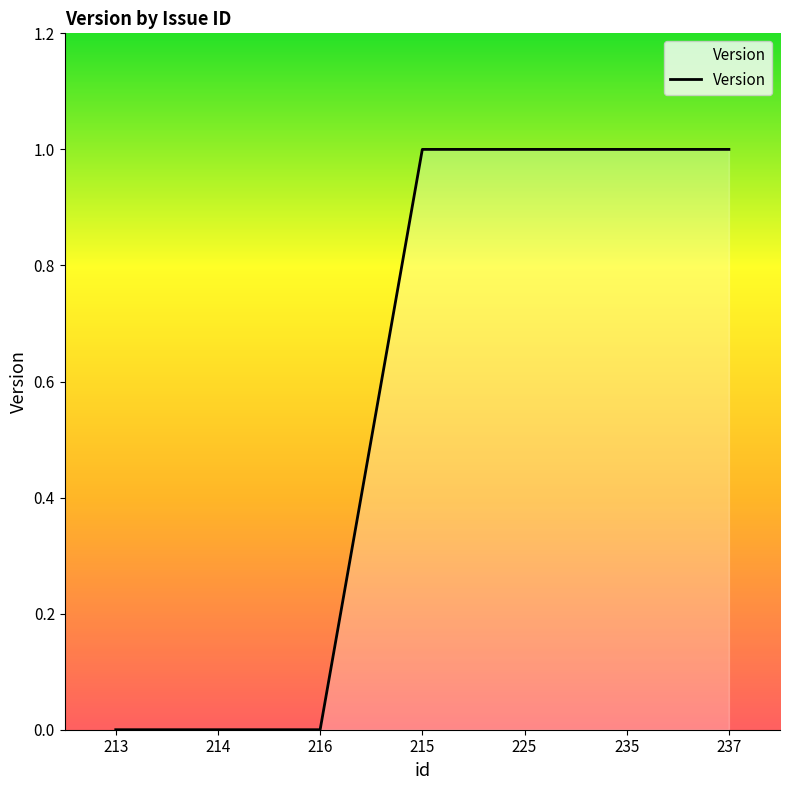

Count the number of data series in this chart.

1